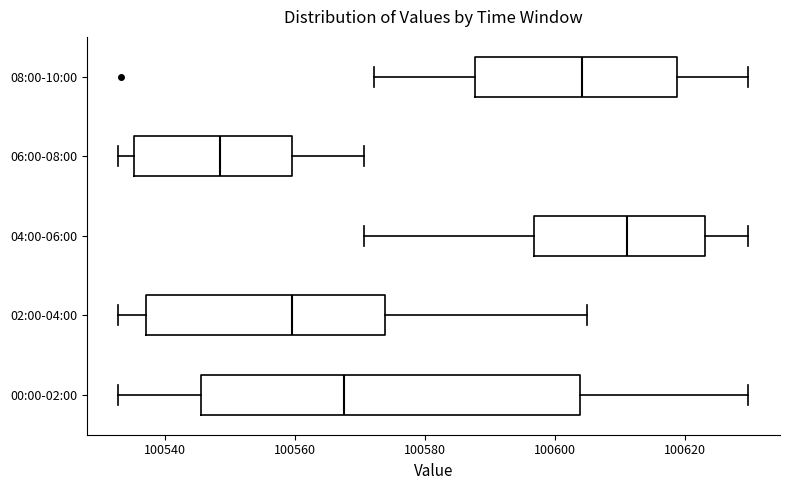

Reading bottom to top, read every box against the x-axis: the position of its median line, the range the box covers, and the ends of its whiskers. The values are not printed on the chart, so give them approximately, as read against the axis.

00:00-02:00: median 100568, box 100546 to 100604, whiskers 100532 to 100630
02:00-04:00: median 100560, box 100538 to 100574, whiskers 100532 to 100604
04:00-06:00: median 100612, box 100596 to 100624, whiskers 100570 to 100630
06:00-08:00: median 100548, box 100536 to 100560, whiskers 100532 to 100570
08:00-10:00: median 100604, box 100588 to 100618, whiskers 100572 to 100630